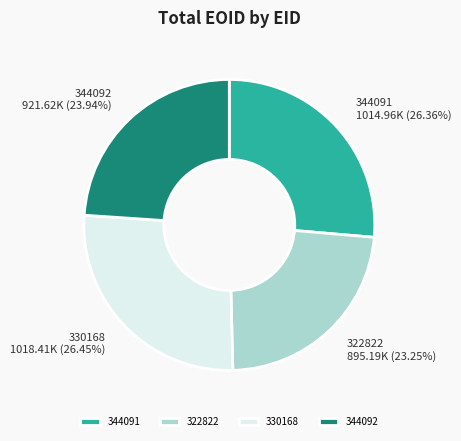

To the nearest percent, what portion does 322822 represent?

23%